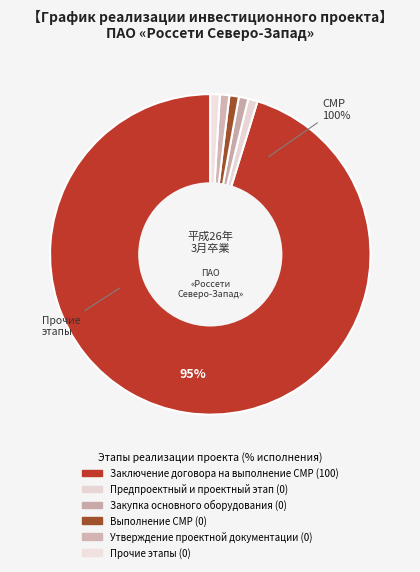

How many segments does this pie chart have?

6